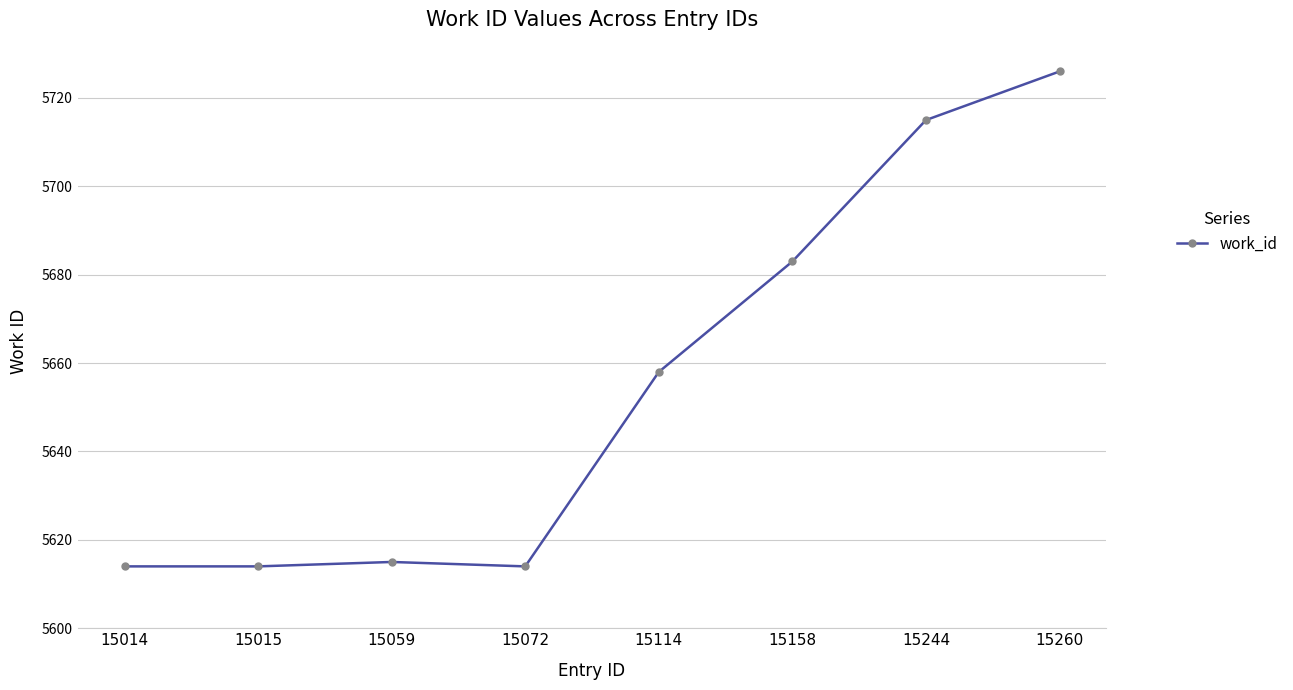

The value at 15244 is 1368. True or false?

False